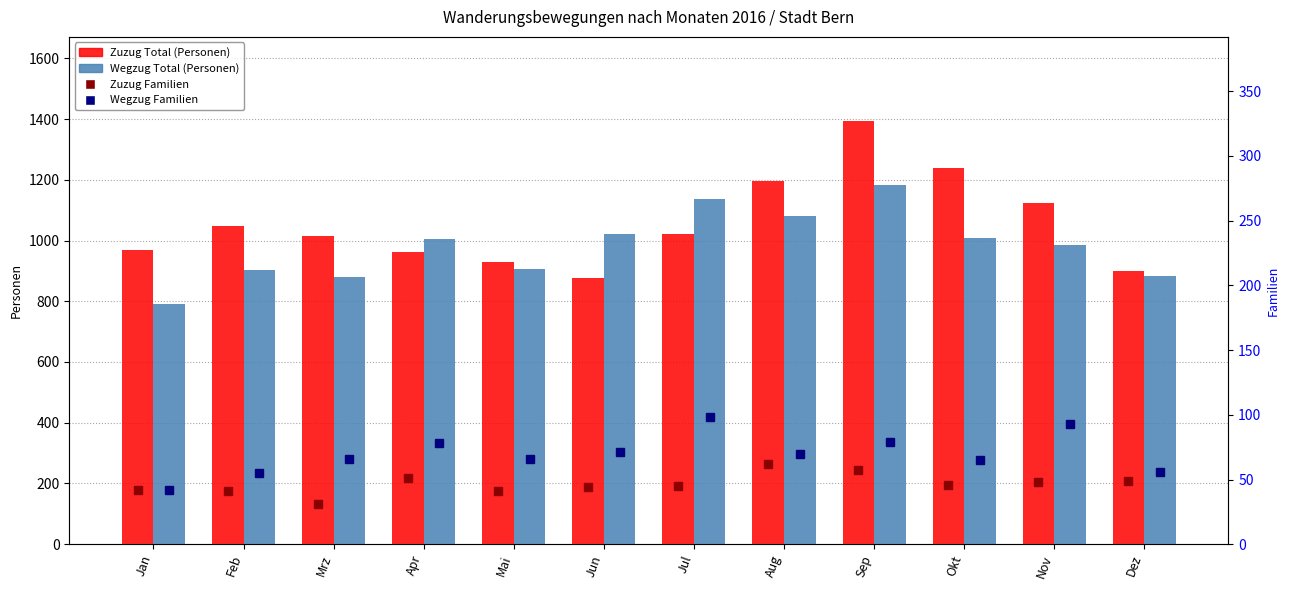

True or false: Wegzug Familien has a value of 48 at Aug.

False